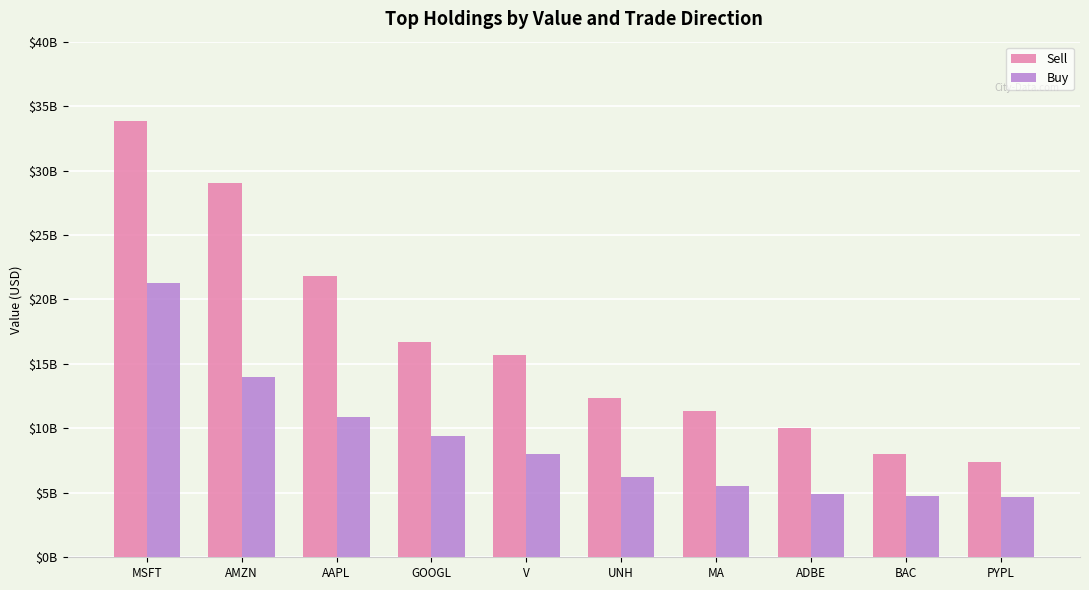

The Sell series shows 5536571127 at MA. True or false?

False